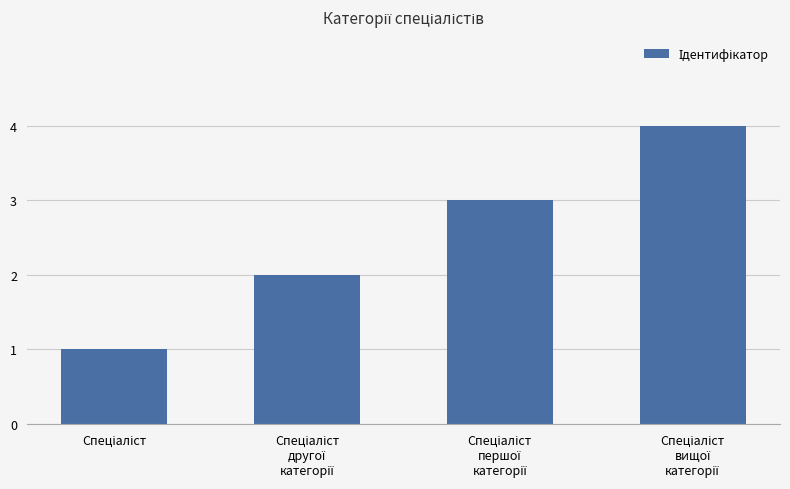

What is the sum of all values?

10